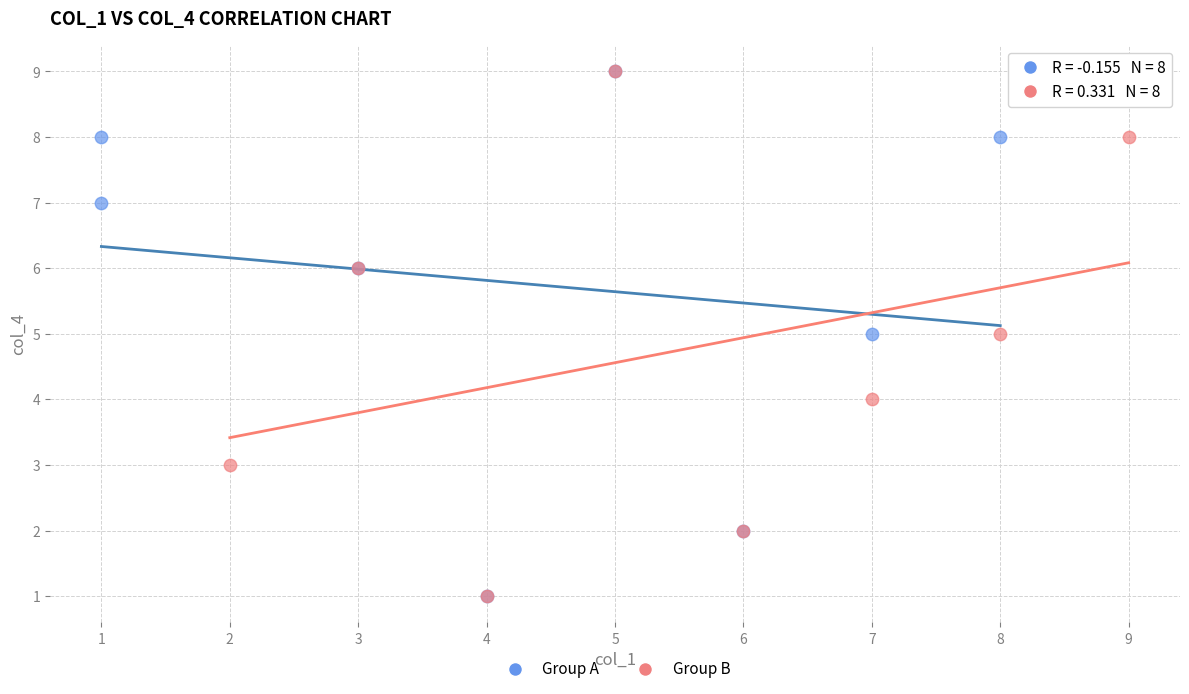

What are all the series names shown in the legend?

Group A, Group B